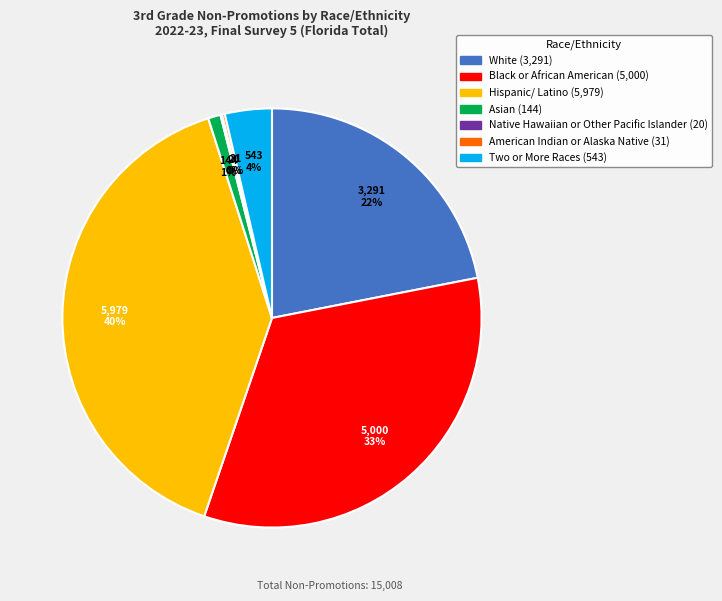

Is the sum of Two or More Races and Black or African American greater than half?

No